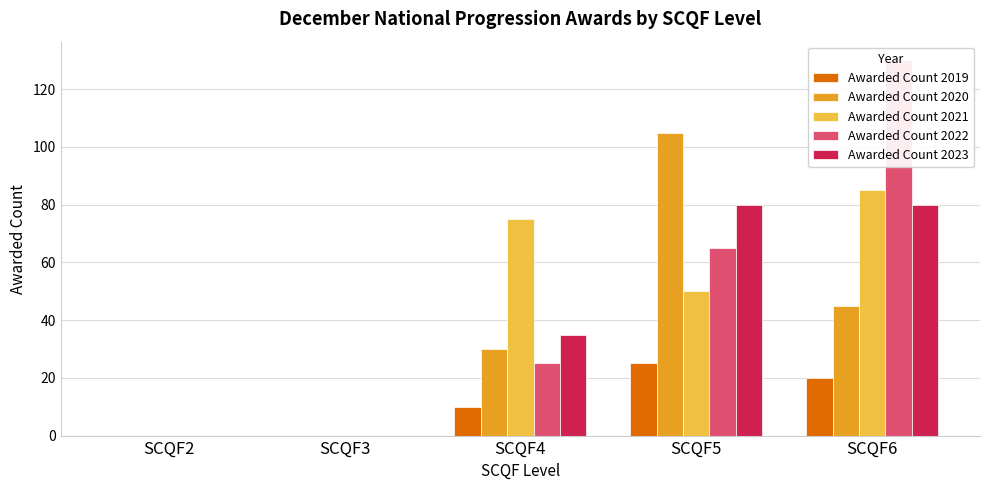

At which label is Awarded Count 2021 closest to 42?

SCQF5